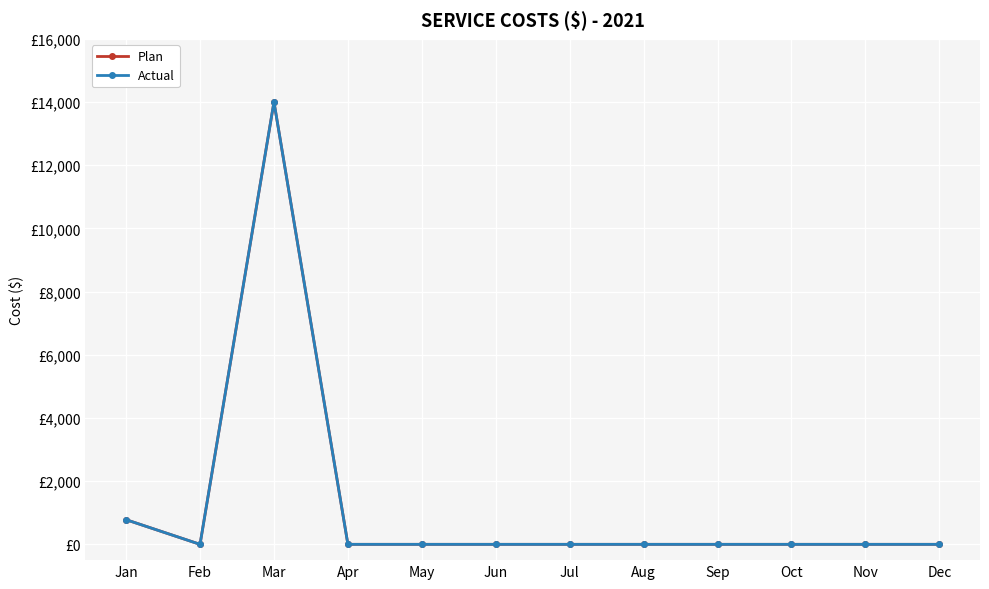

True or false: Actual has more than 1 points higher than both neighbors.

False